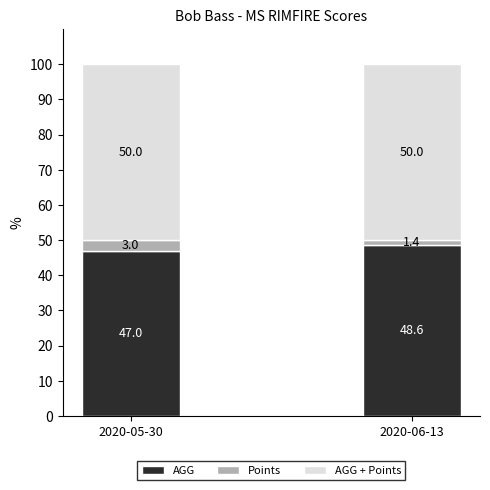

Rank the categories by AGG value from lowest to highest.

2020-05-30, 2020-06-13